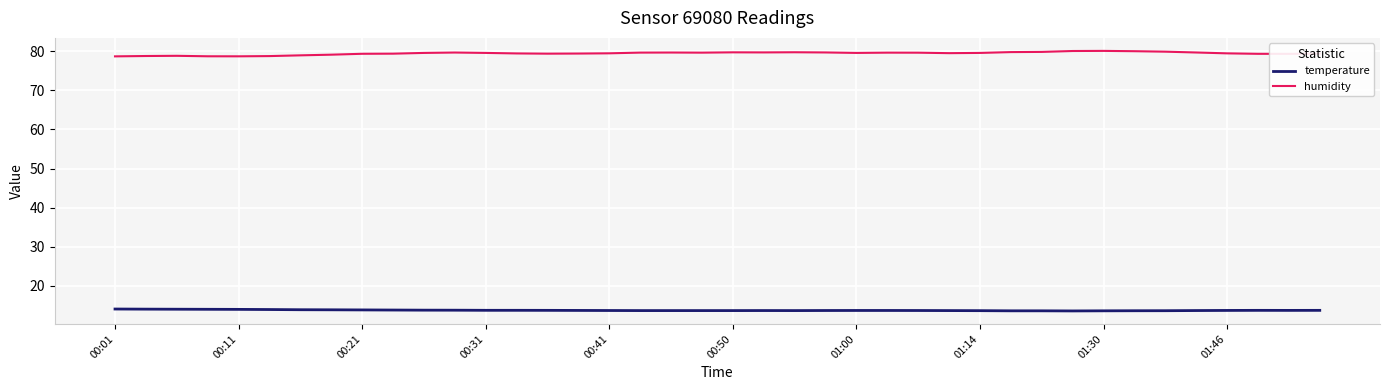

Rank the series by their maximum value, from lowest to highest.

temperature, humidity